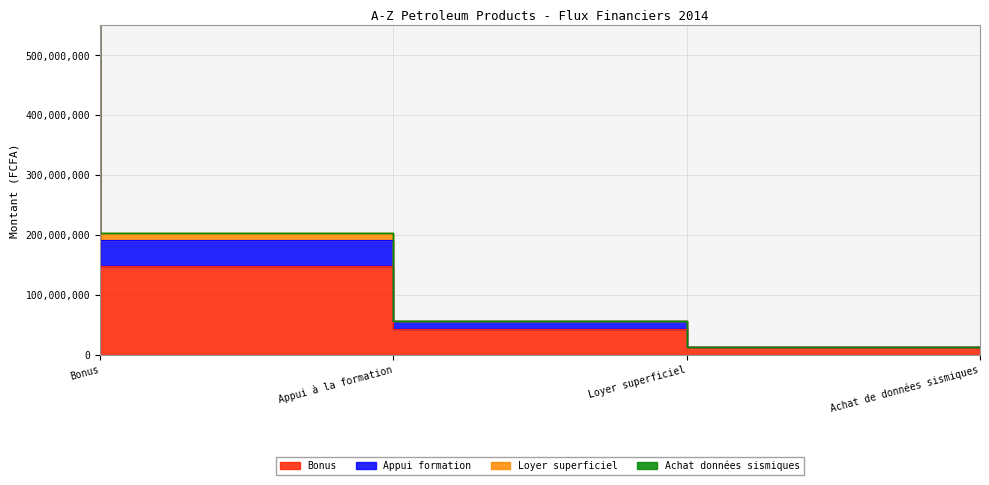

True or false: Bonus and Appui formation cross at least once.

False